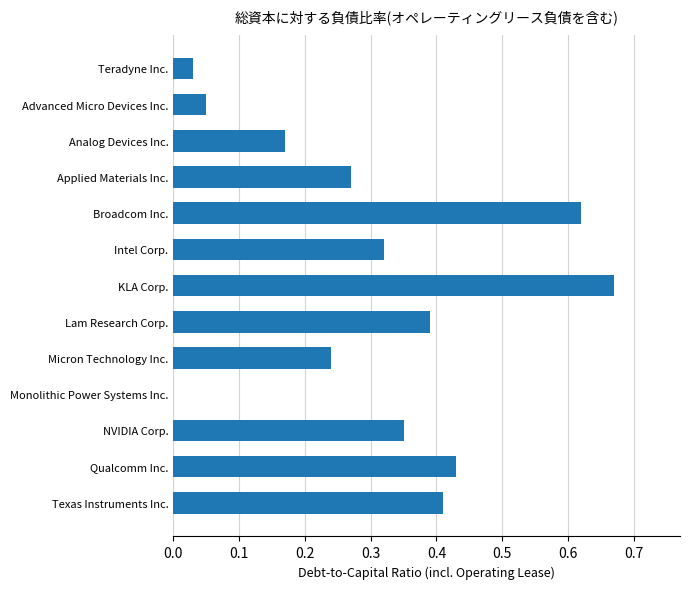

What is the change in value from Analog Devices Inc. to Qualcomm Inc.?

+0.3